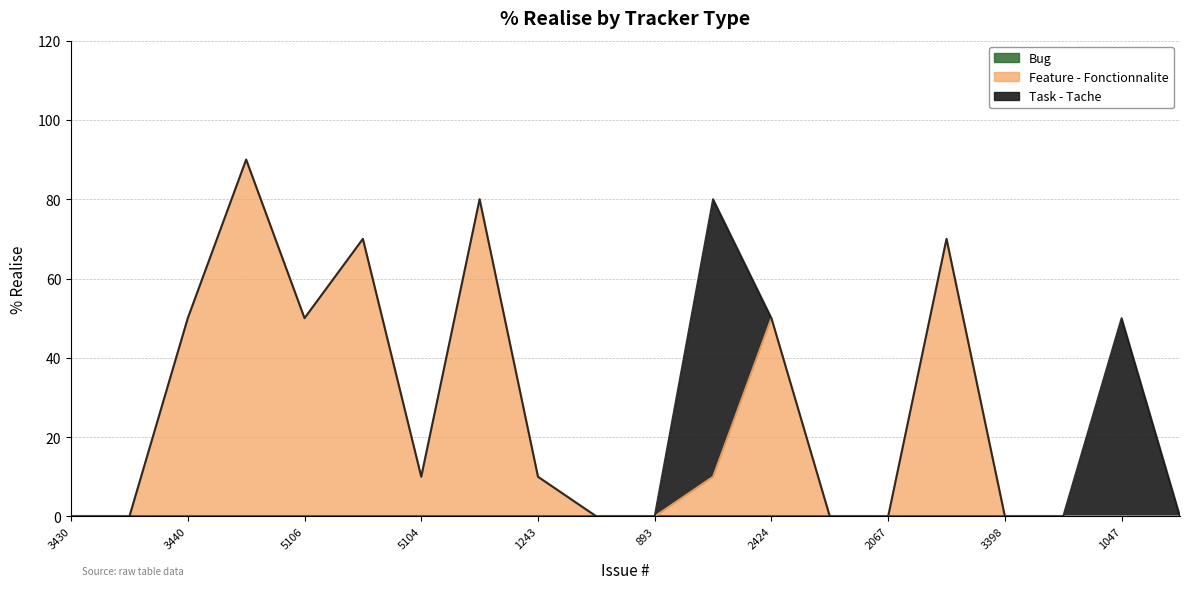

The value of Feature - Fonctionnalite at 3431 is -45. True or false?

False